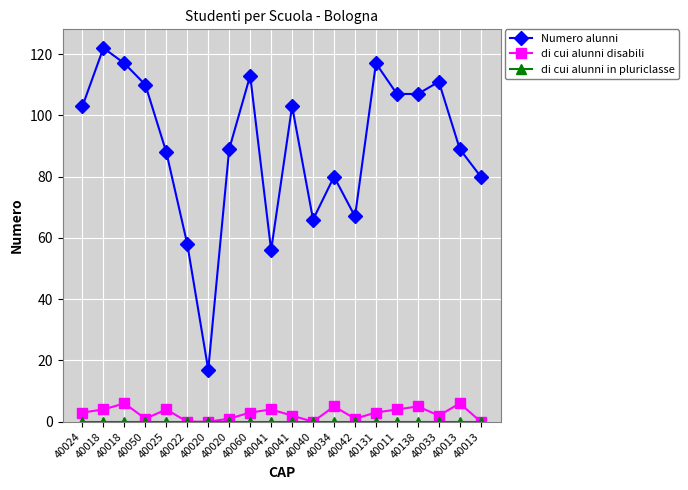

At which label is di cui alunni disabili closest to 3?

40024